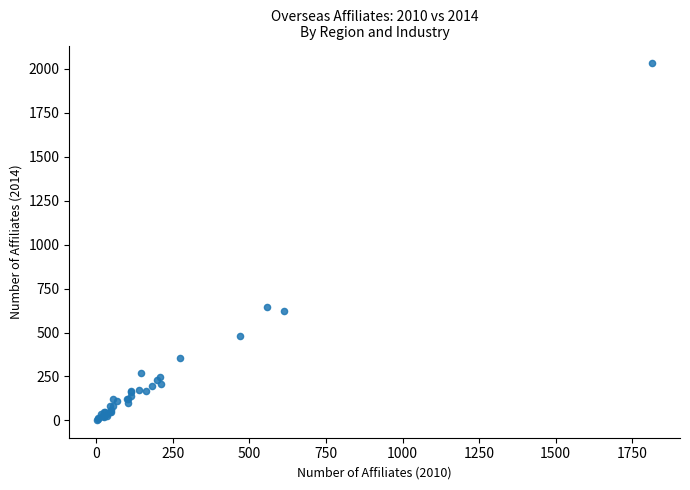

What Y value in the scatter plot is closest to 1017?

648